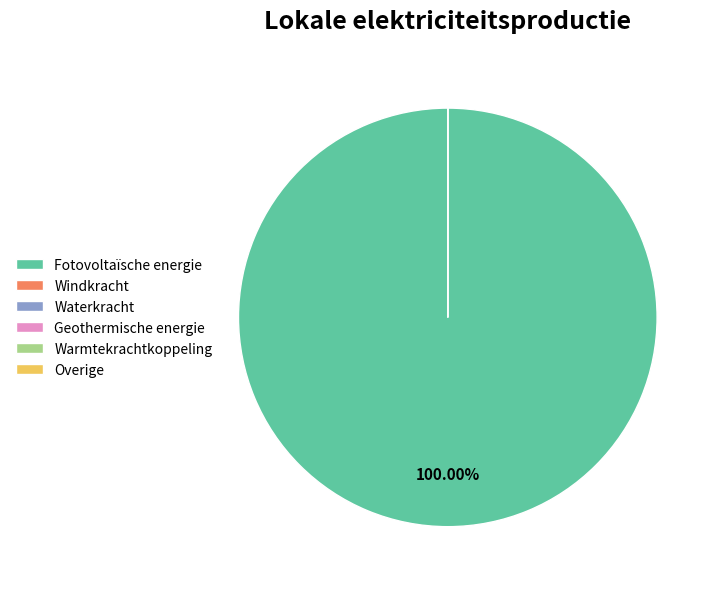

Which category has the smallest portion of the pie?

Windkracht